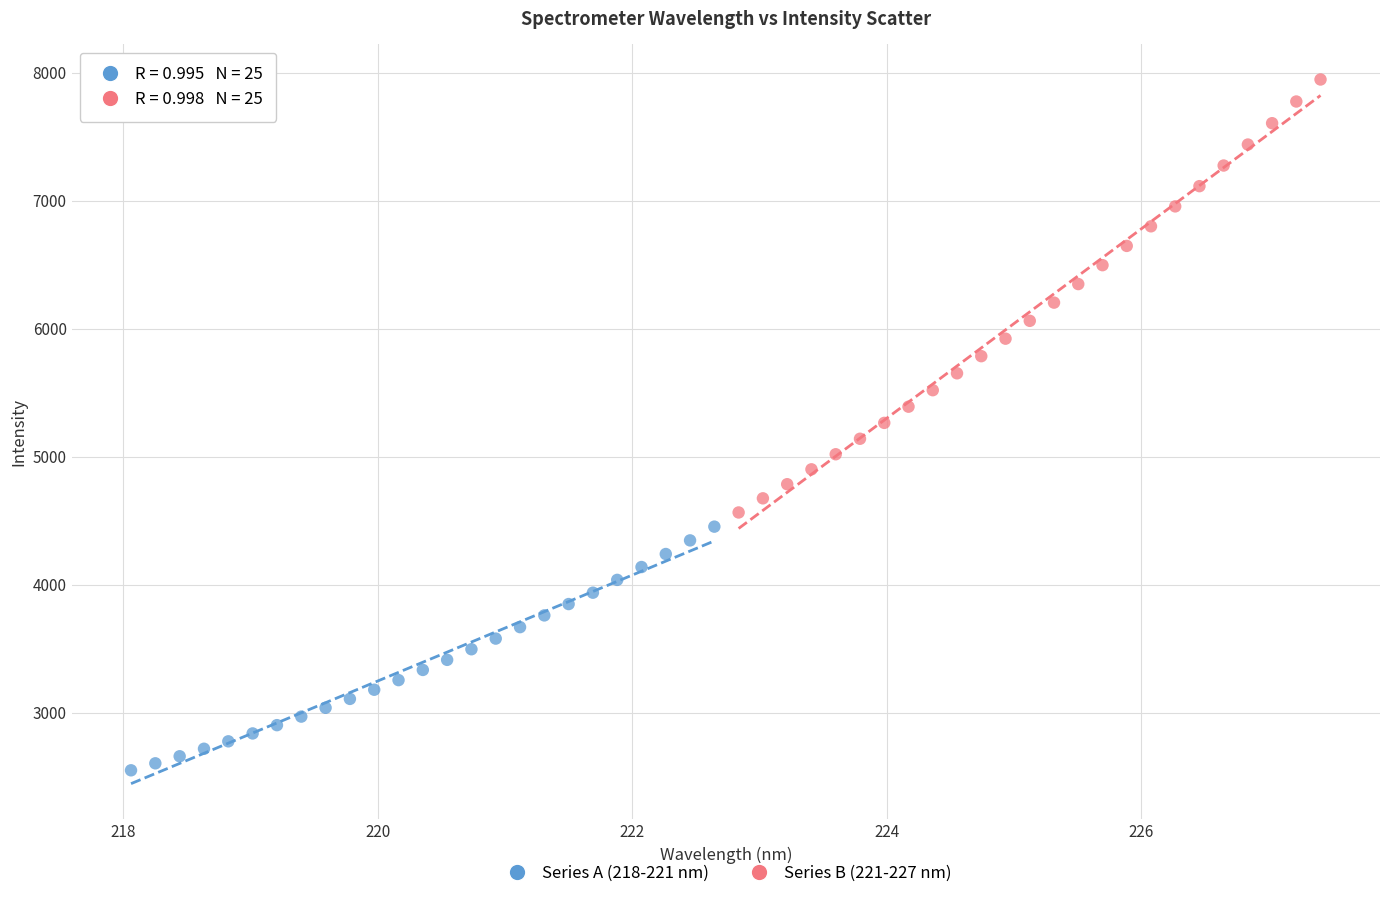

Which series contains the lowest Y value?

Series A (218-221 nm)